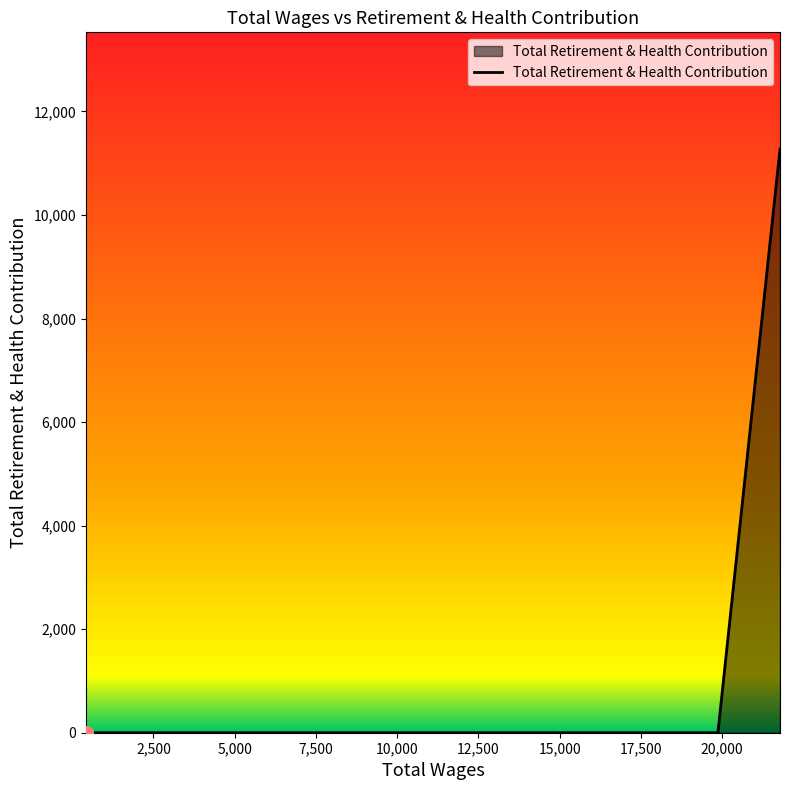

What is the maximum value shown in the chart?

11274